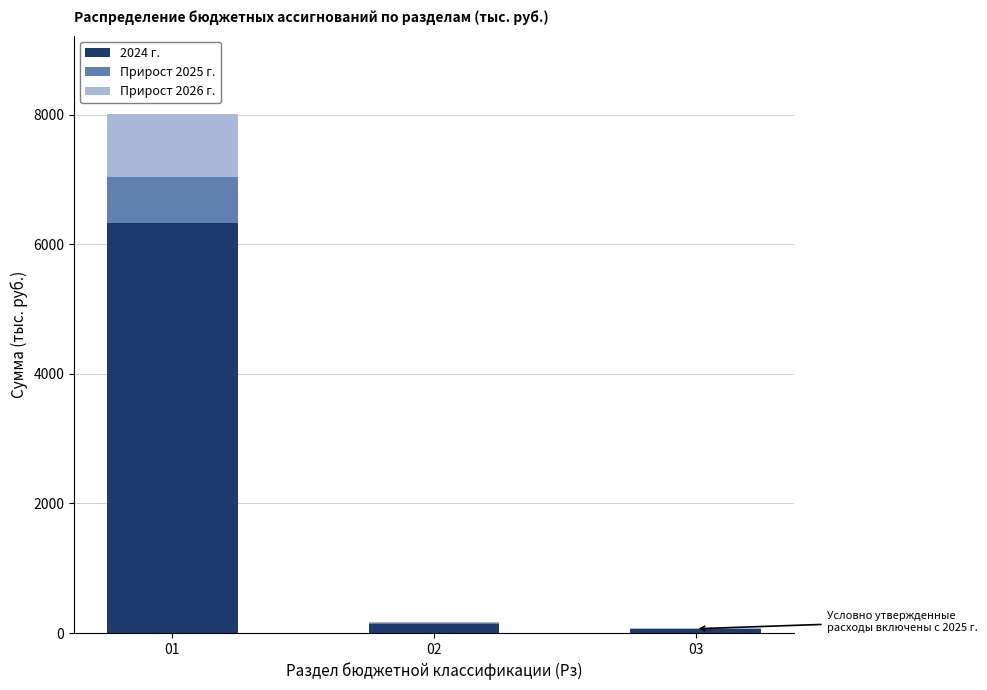

What are all the series names shown in the legend?

2024 г., Прирост 2025 г., Прирост 2026 г.